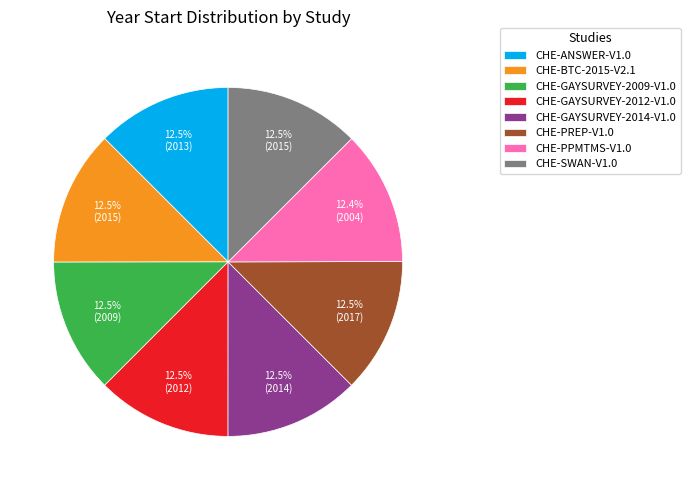

Approximately how many times larger is the value at CHE-PREP-V1.0 compared to CHE-GAYSURVEY-2009-V1.0?

1.0